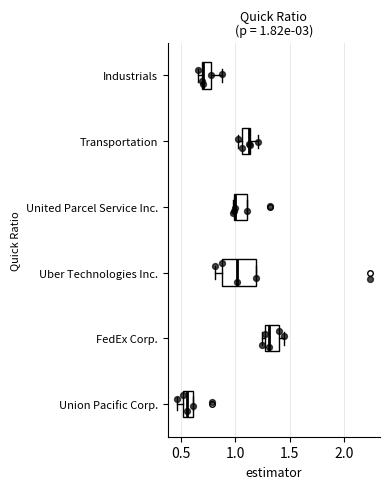

Which box has the furthest to the left median line?

Union Pacific Corp.